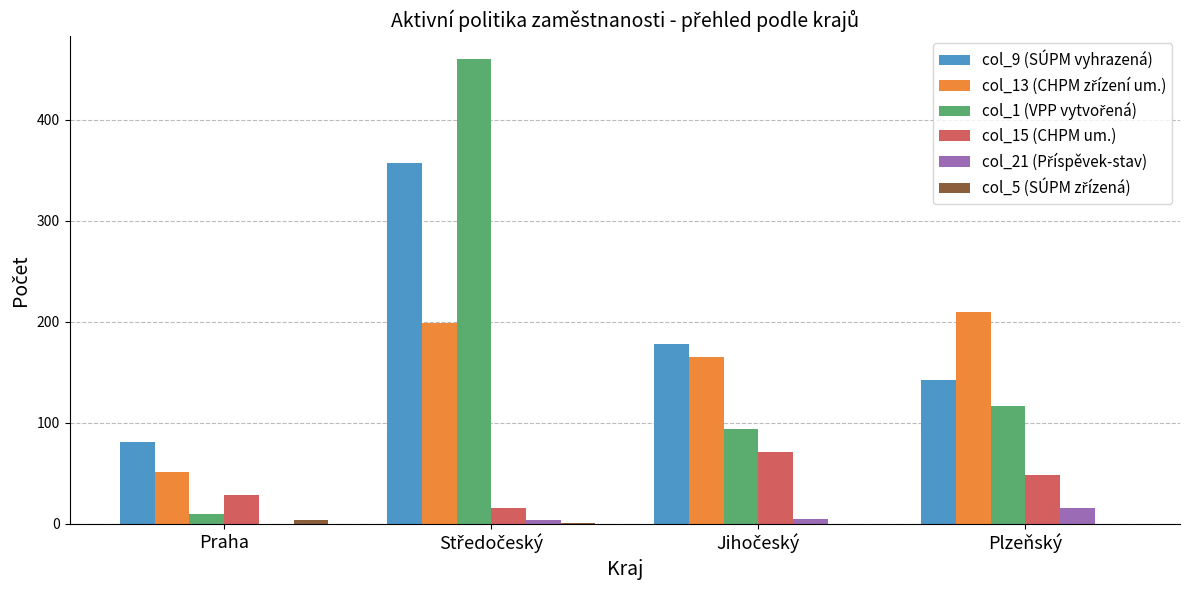

The value of col_15 (CHPM um.) at Praha is 51. True or false?

False